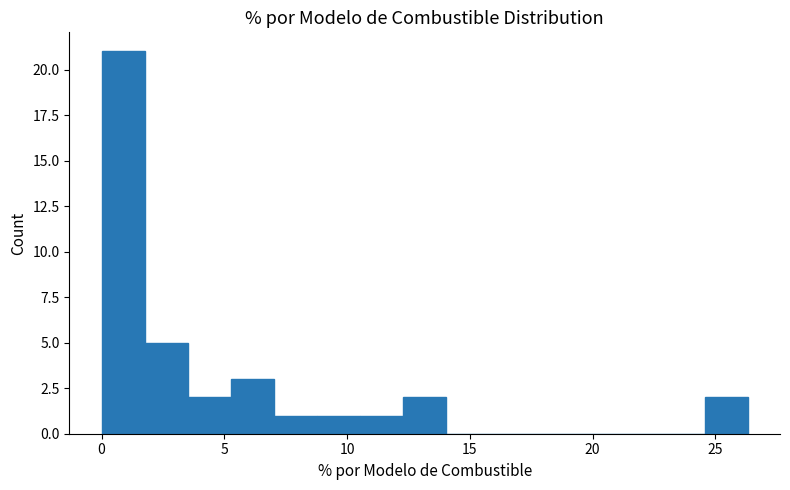

Around what value on the x-axis is the tallest bar? Give the approximate position of its centre, as read against the axis.

1.0